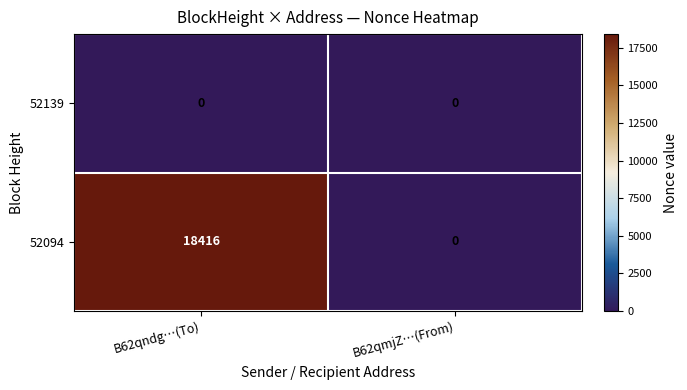

What is the difference between the highest and lowest values at B62qndg…(To)?

18416